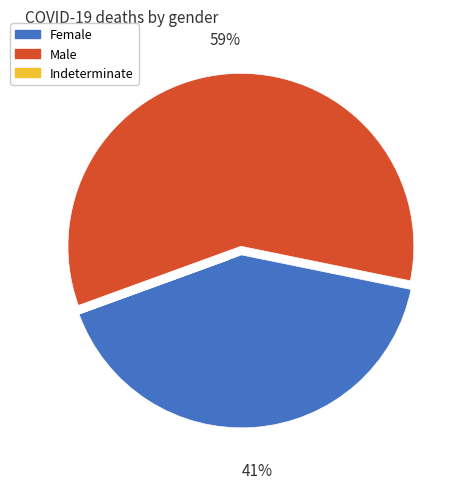

To the nearest percent, what percentage of the pie is Male?

59%